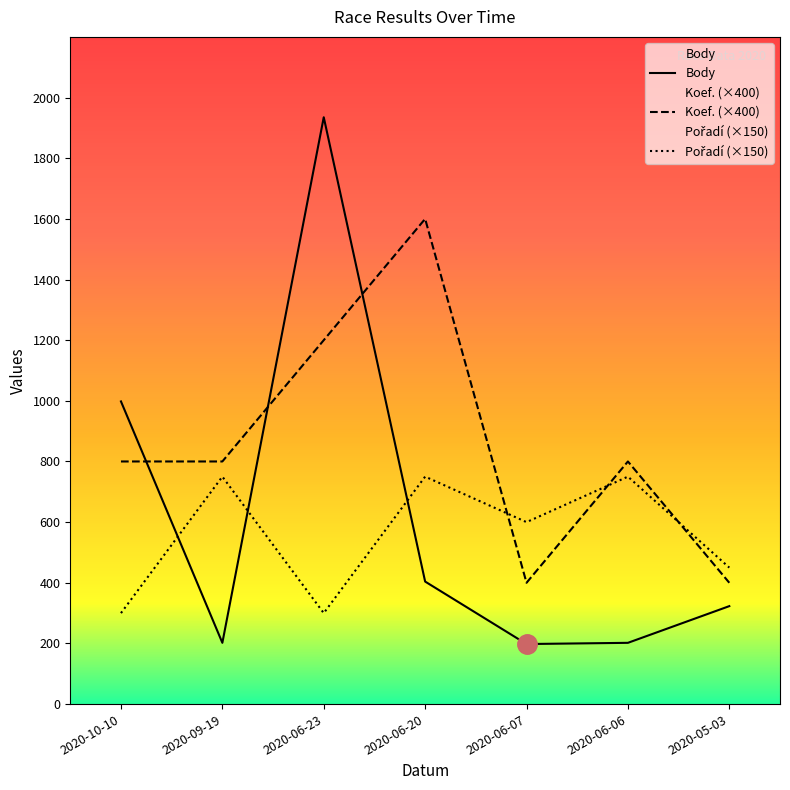

What is the highest value of the Koef. series?

1600